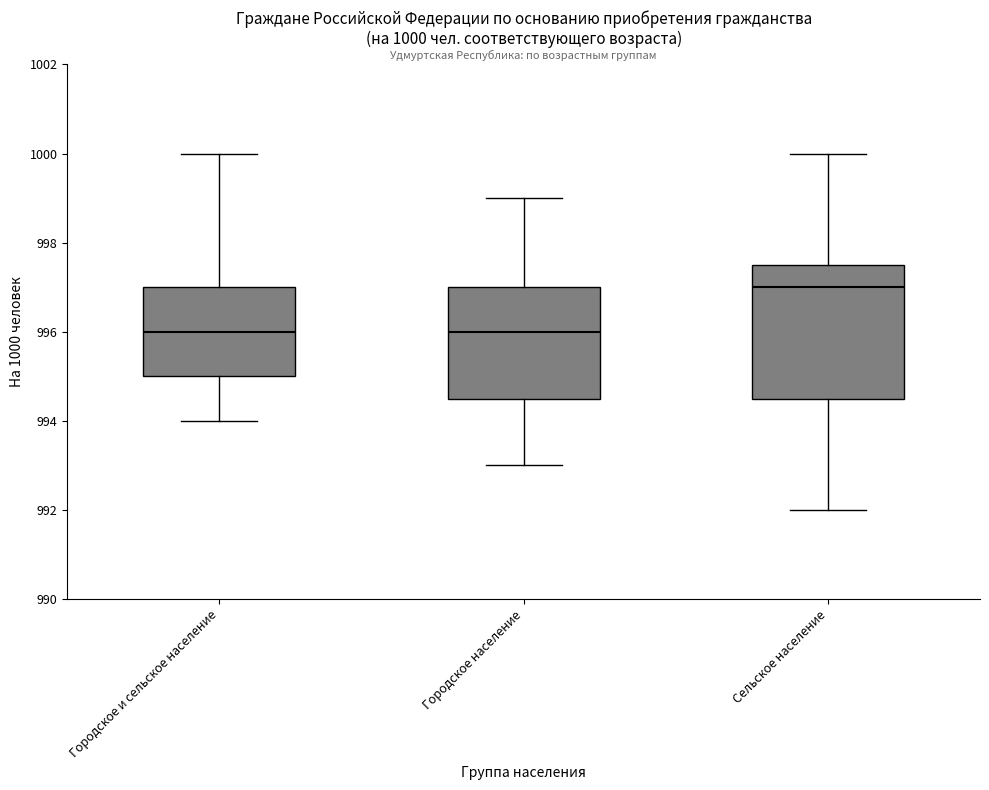

Which box is the tallest, from its lower edge to its upper edge?

Сельское население